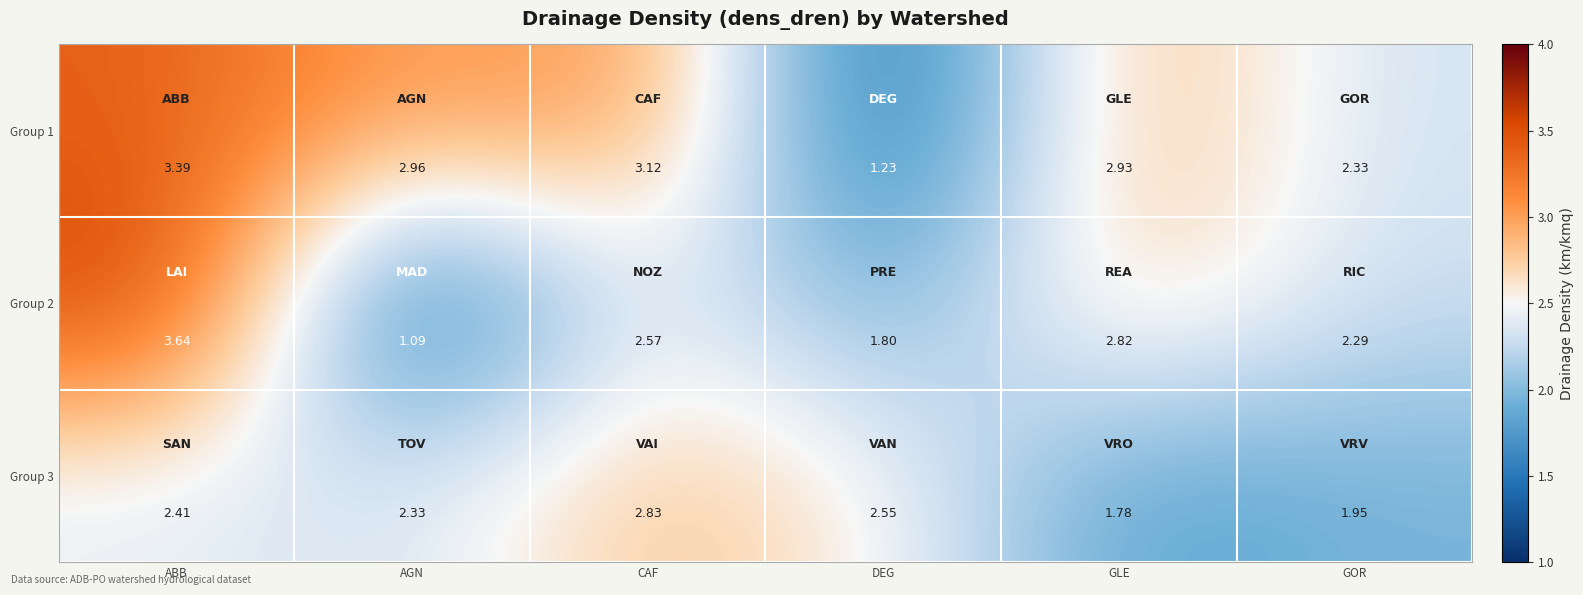

Which category has the lowest value in the Group 1 series?

DEG